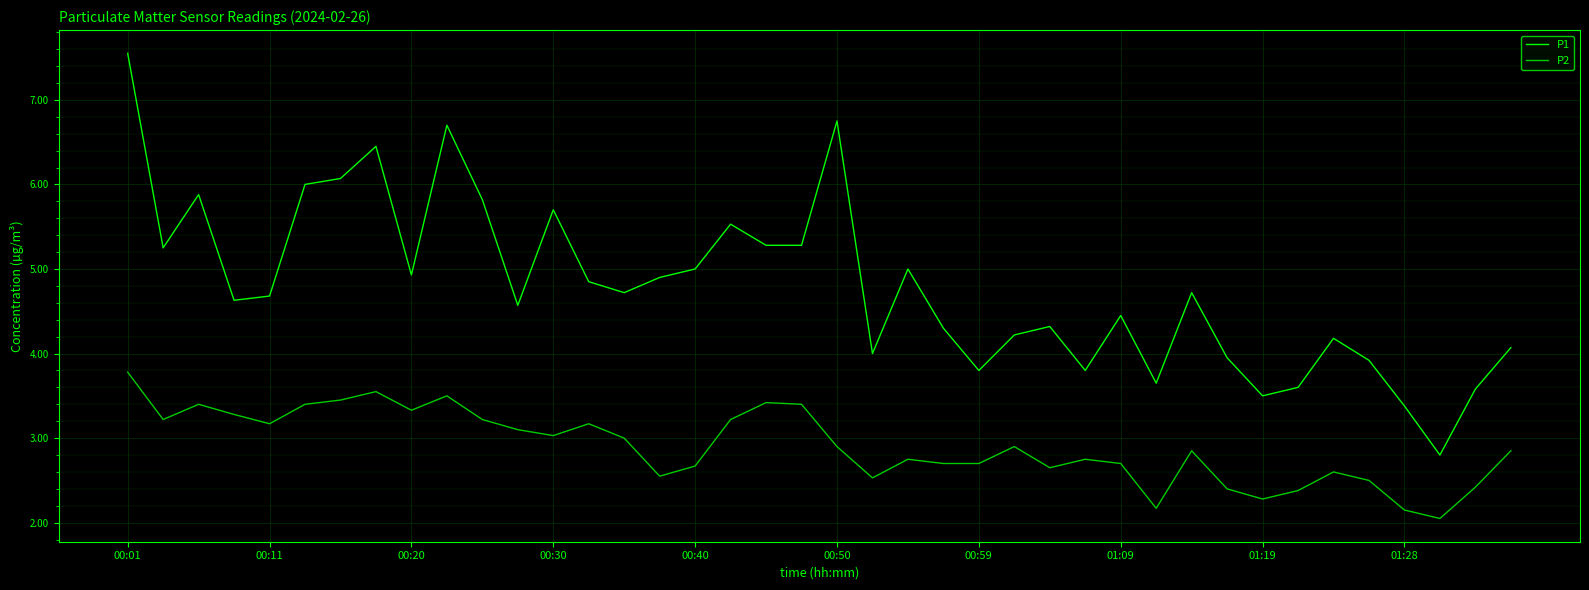

Which series has the largest range (max minus min)?

P1